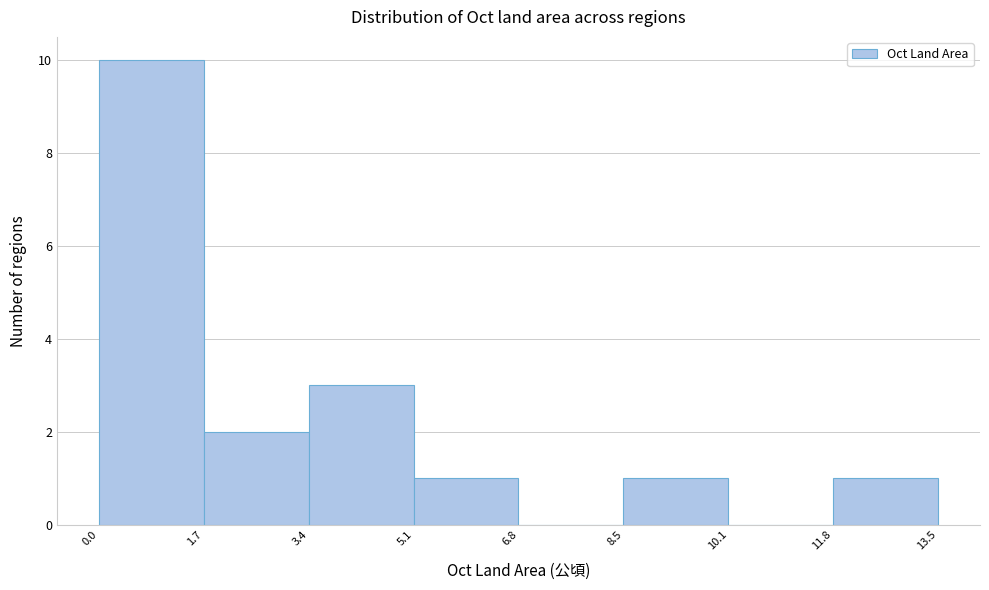

What is the height of the bar covering 0.0 to 1.7 on the x-axis? The values are not printed on the chart, so give them approximately, as read against the axis.

10